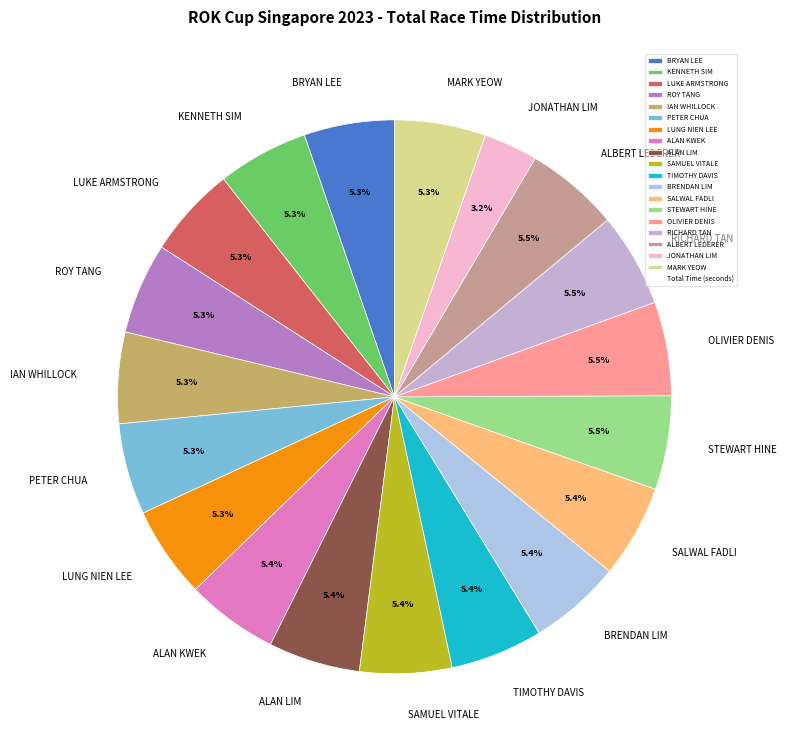

The ALBERT LEDERER slice represents 17% of the pie. True or false?

False